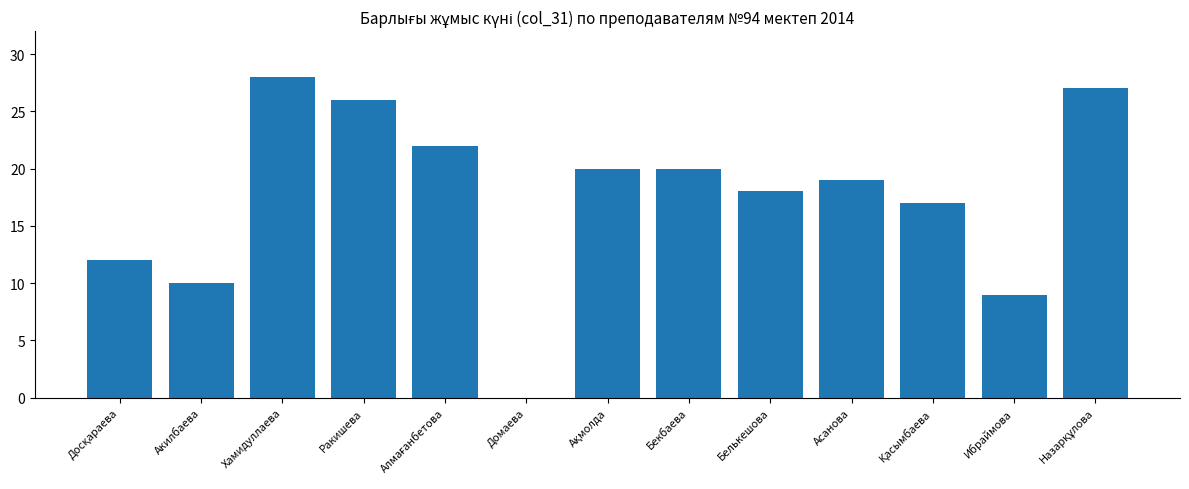

What is the maximum value shown in the chart?

28